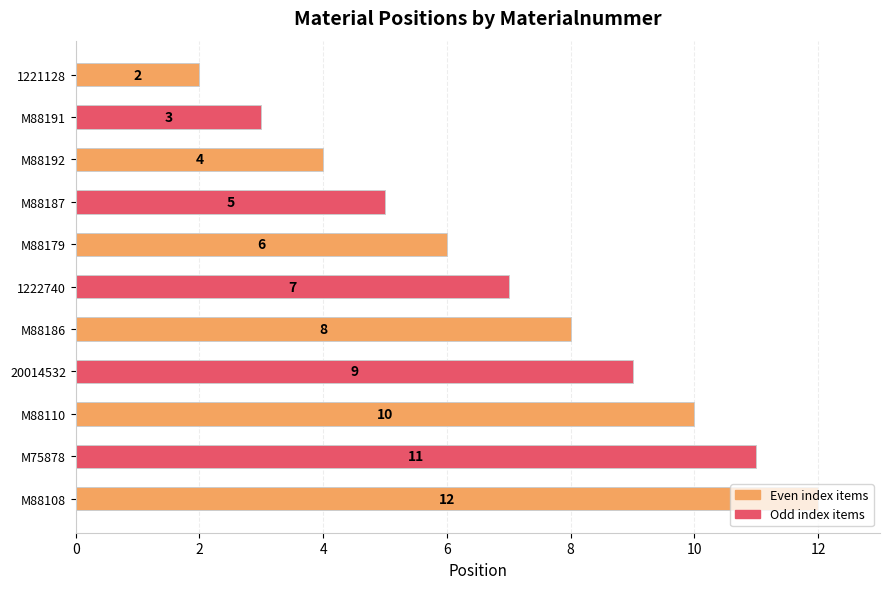

Read the value at 1222740.

7